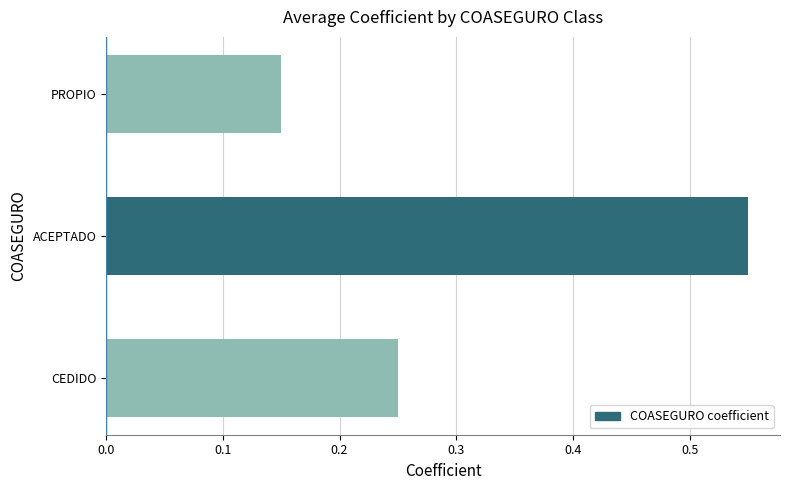

Where is the data nearest to the value 0?

PROPIO